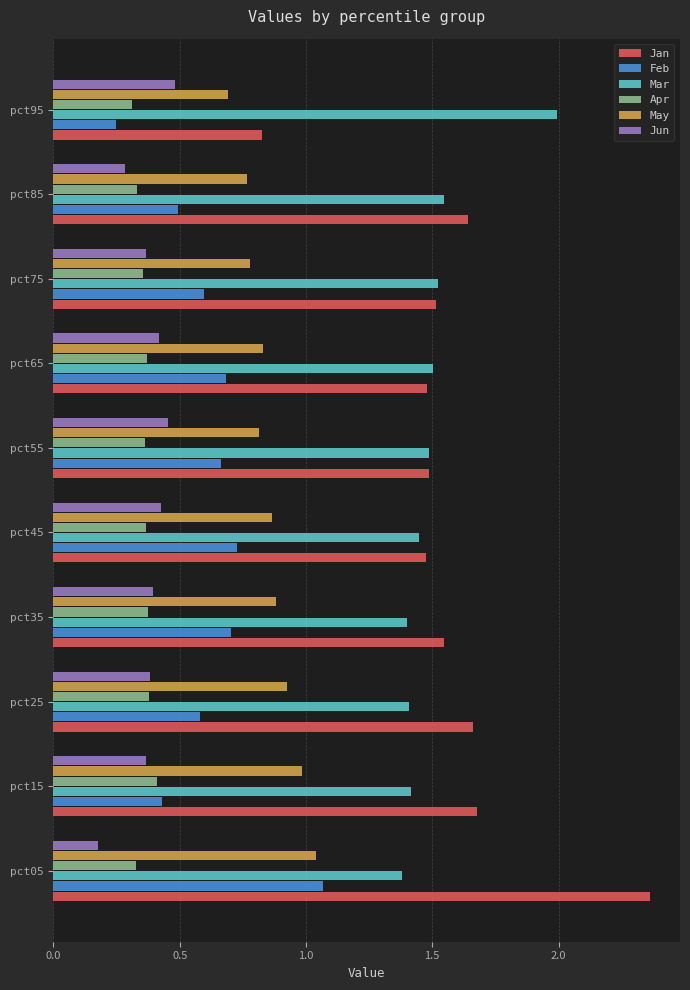

The value of Jun at pct95 is 0.8. True or false?

False